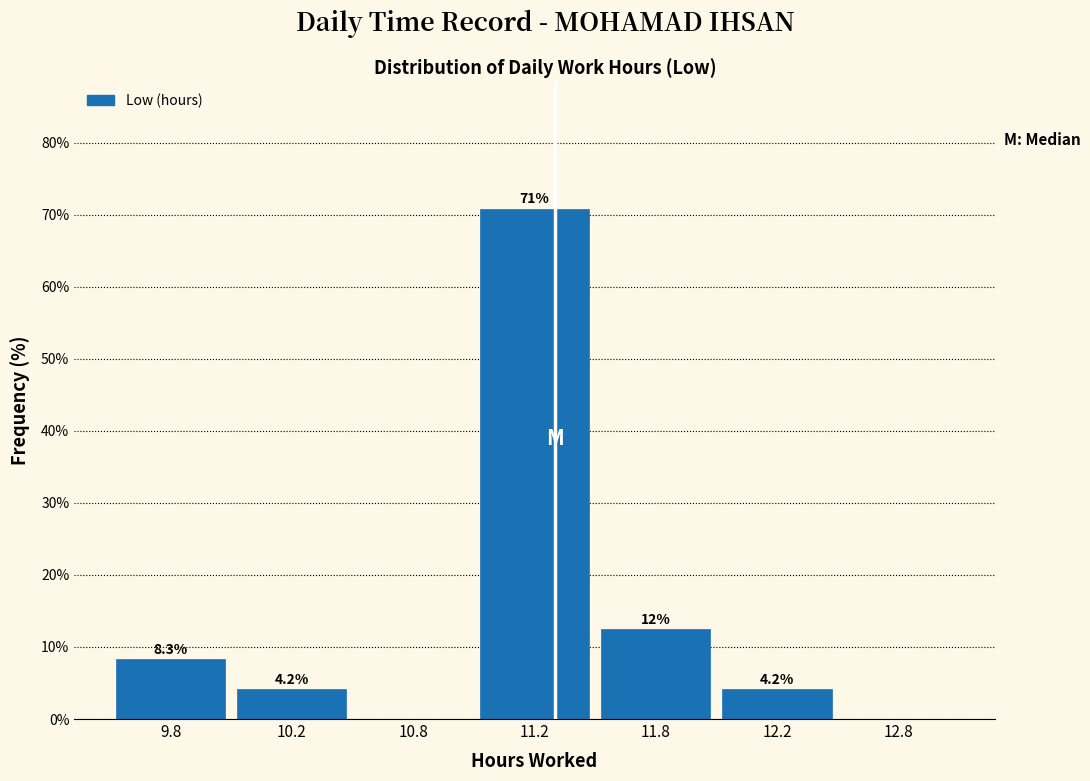

Reading left to right, transcribe all the data shown in this chart.

9.8=8.3	10.2=4.2	10.8=0.0	11.2=70.8	11.8=12.5	12.2=4.2	12.8=0.0